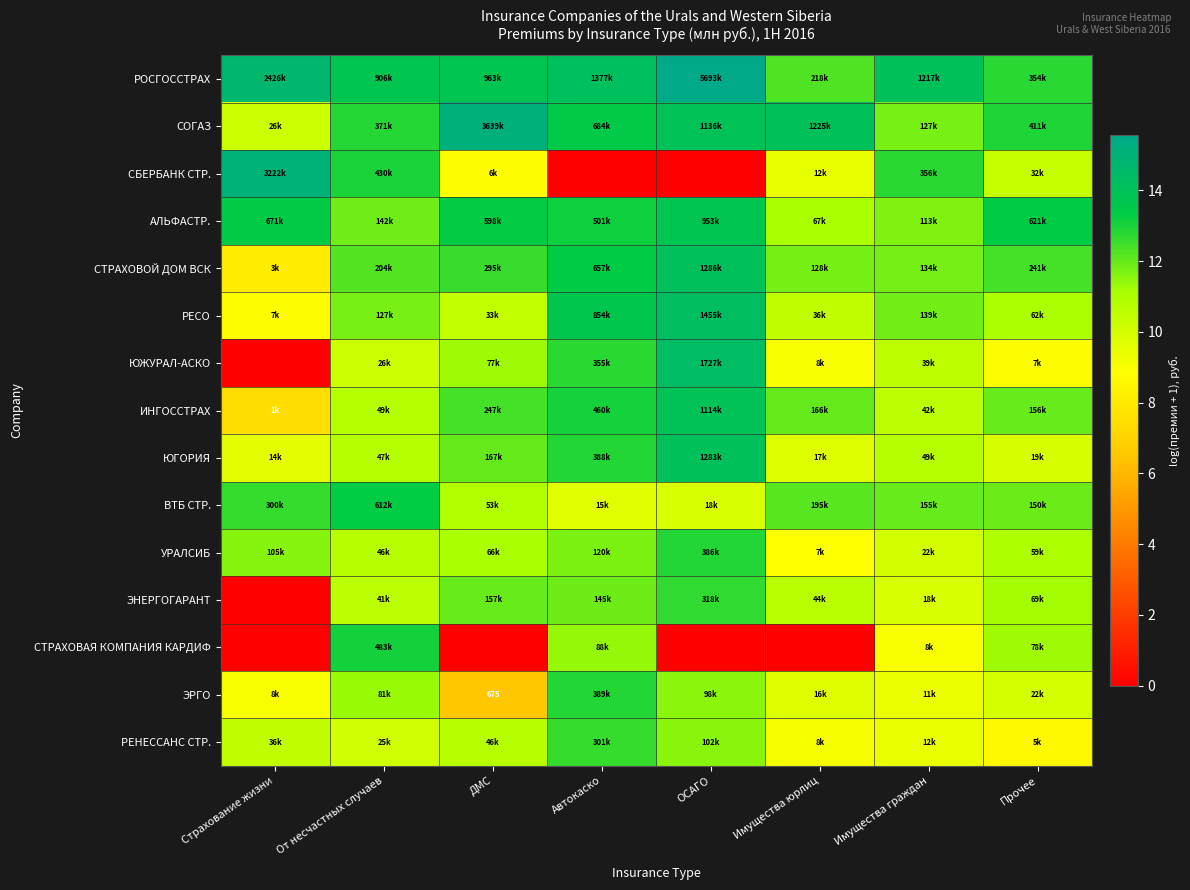

Count the number of categories in the chart.

8